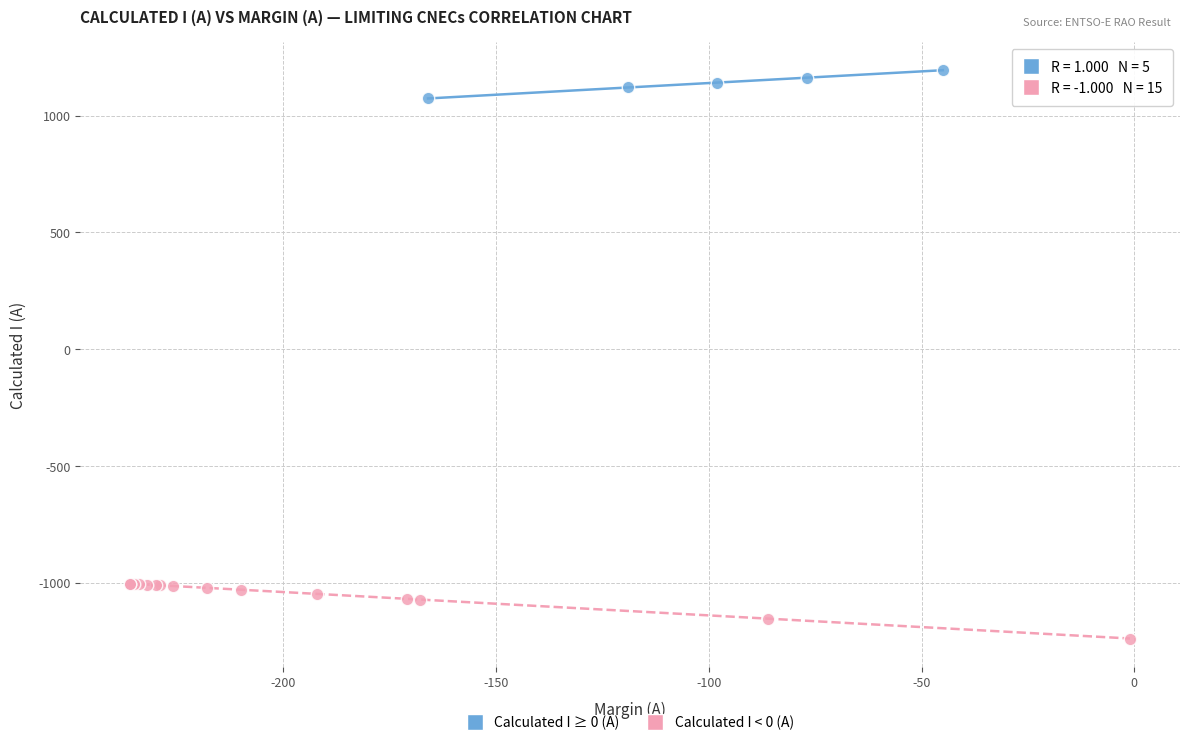

Which series reaches the minimum Y coordinate?

Calculated I < 0 (A)